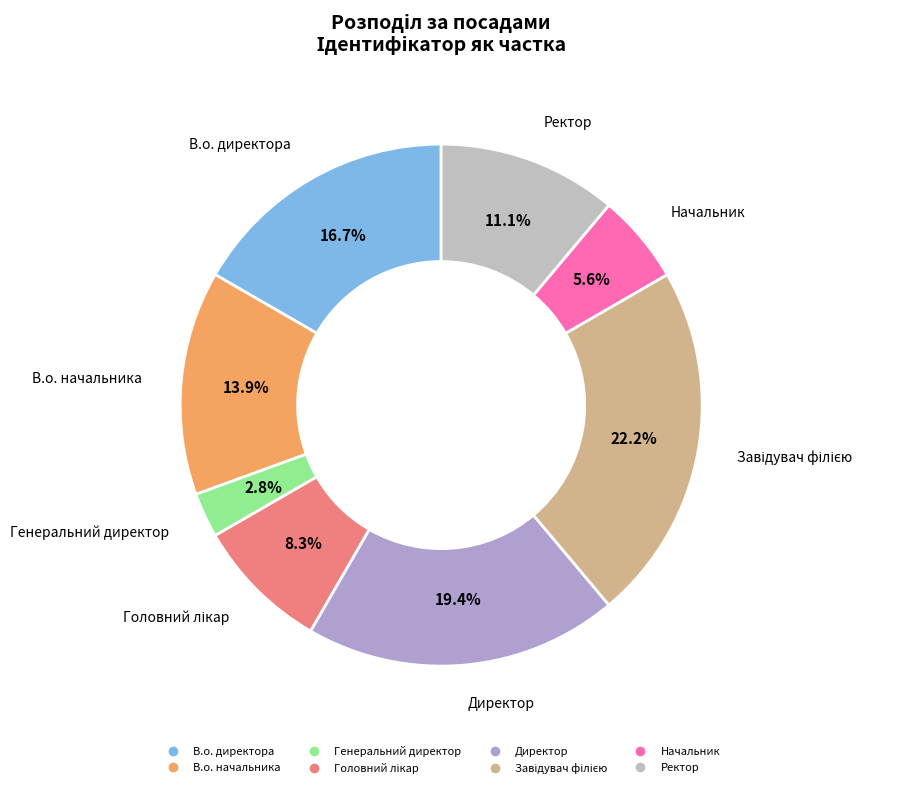

To the nearest percent, what is the difference between the Начальник and В.о. директора slice percentages?

11%